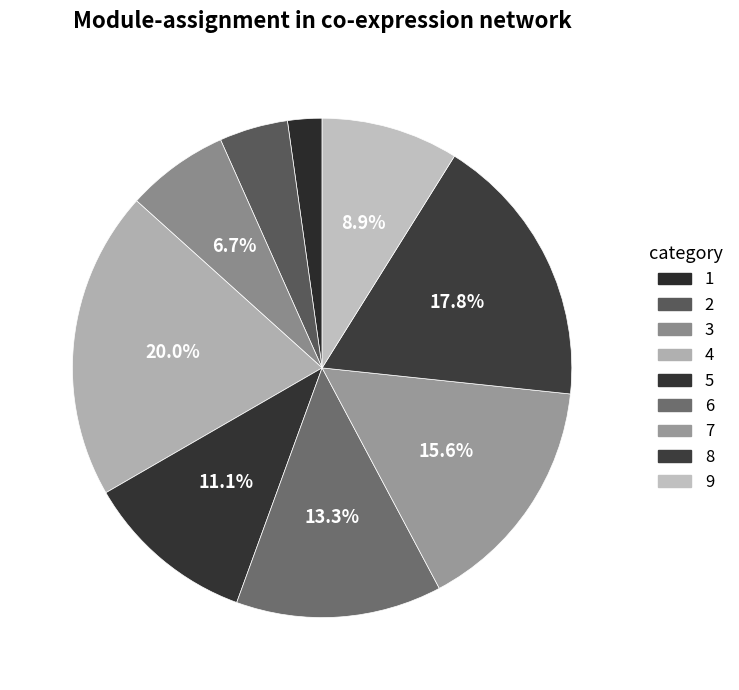

Count the number of slices in the pie.

9